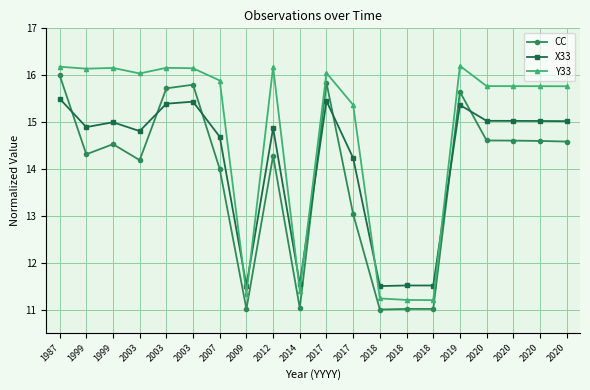

At which category does CC reach its first local peak?

1999